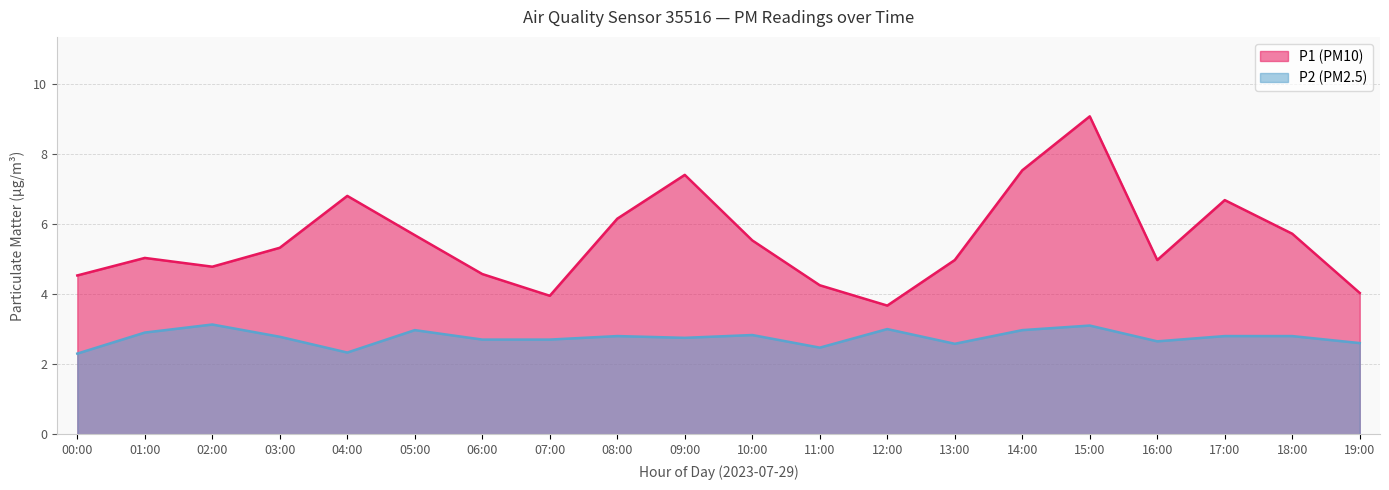

Reading left to right, list all the values displayed in this chart.

P1: 00:00=4.5	01:00=5.0	02:00=4.8	03:00=5.3	04:00=6.8	05:00=5.7	06:00=4.6	07:00=4.0	08:00=6.2	09:00=7.4	10:00=5.5	11:00=4.2	12:00=3.7	13:00=5.0	14:00=7.5	15:00=9.1	16:00=5.0	17:00=6.7	18:00=5.7	19:00=4.0
P2: 00:00=2.3	01:00=2.9	02:00=3.1	03:00=2.8	04:00=2.3	05:00=3.0	06:00=2.7	07:00=2.7	08:00=2.8	09:00=2.8	10:00=2.8	11:00=2.5	12:00=3.0	13:00=2.6	14:00=3.0	15:00=3.1	16:00=2.6	17:00=2.8	18:00=2.8	19:00=2.6